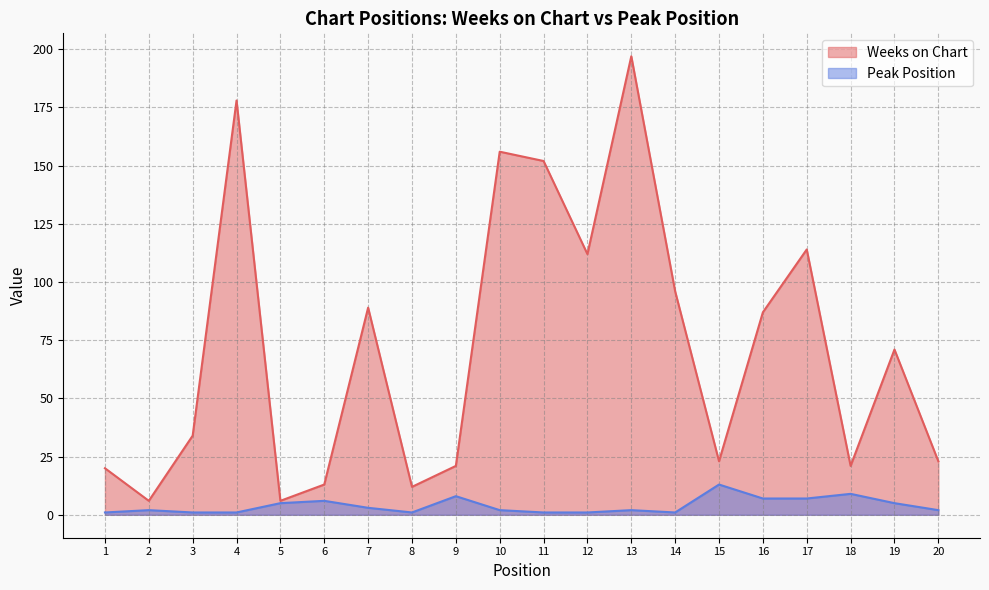

What is the average value of the Peak Position series?

4